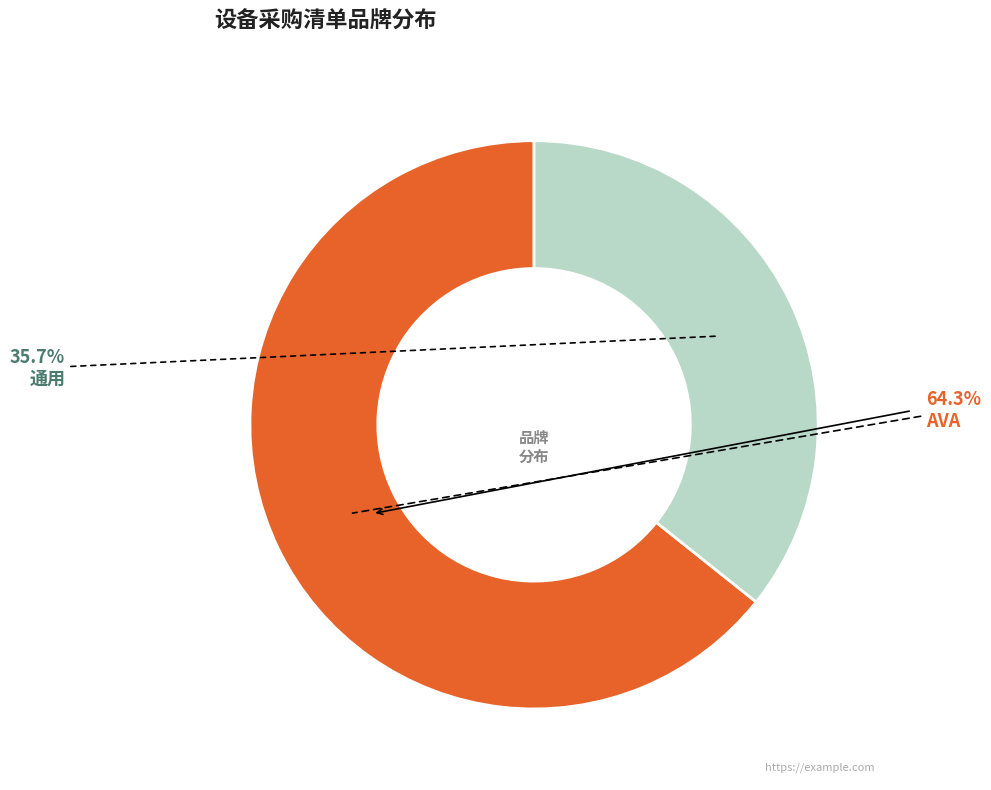

Does any single category account for the majority?

Yes